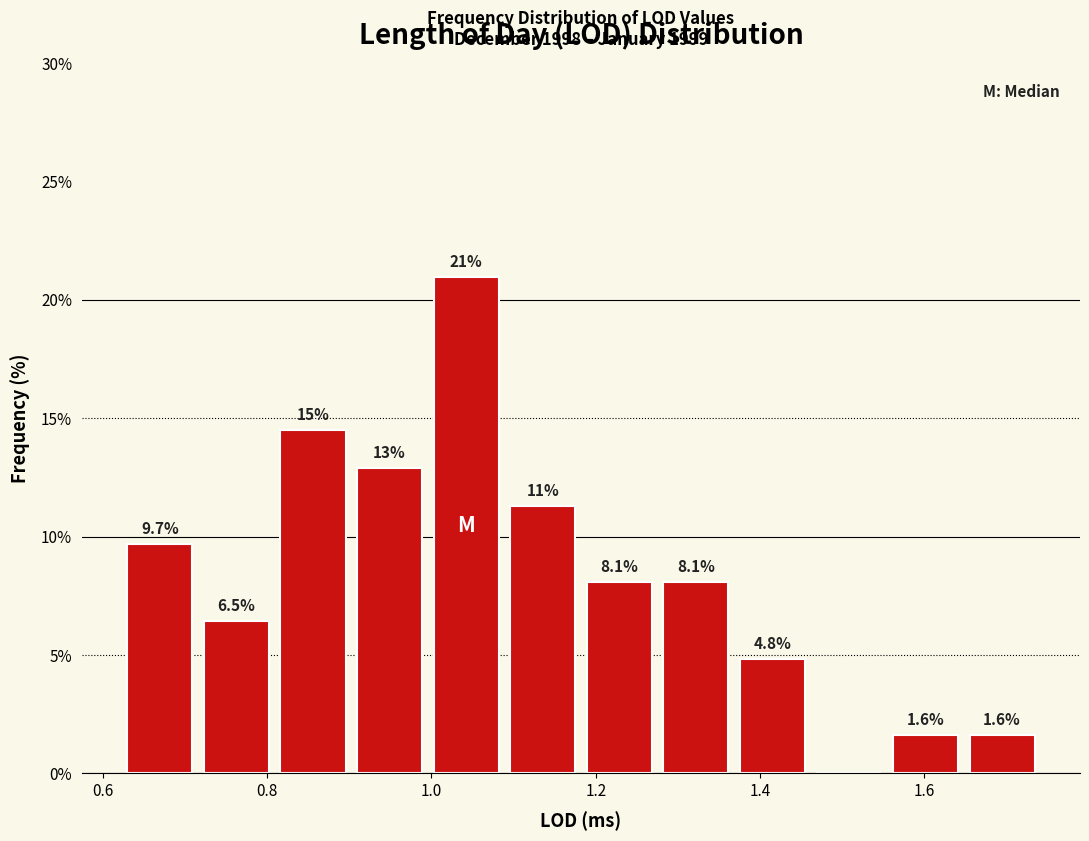

Which range on the x-axis has the tallest bar?

1.00 to 1.08